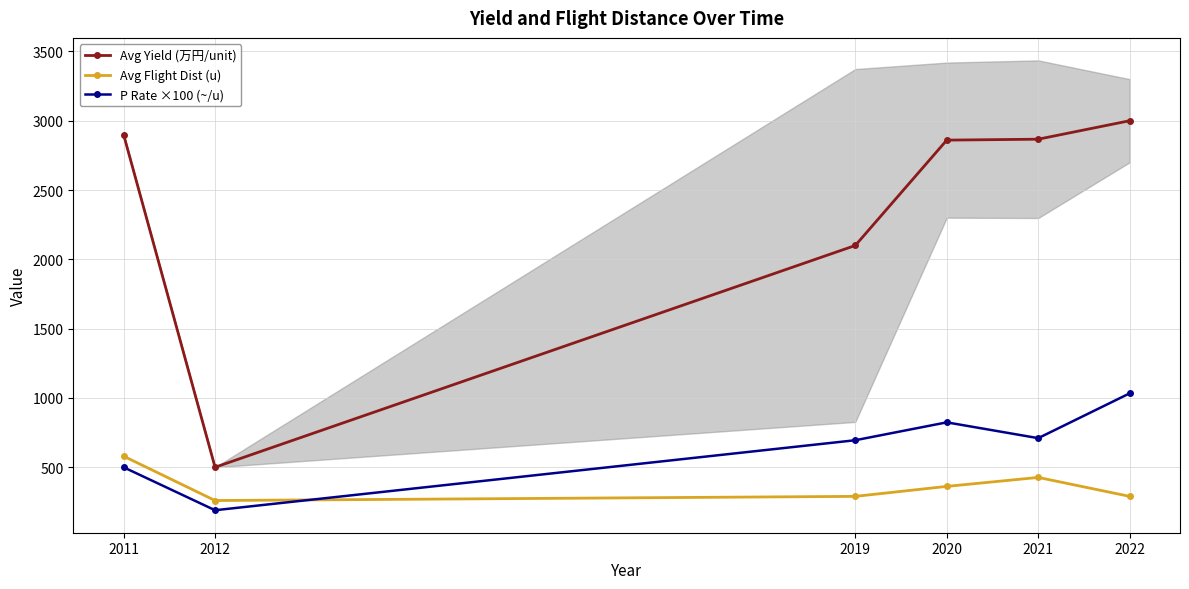

What is the minimum value for P Rate ×100 (~/u)?

190.0